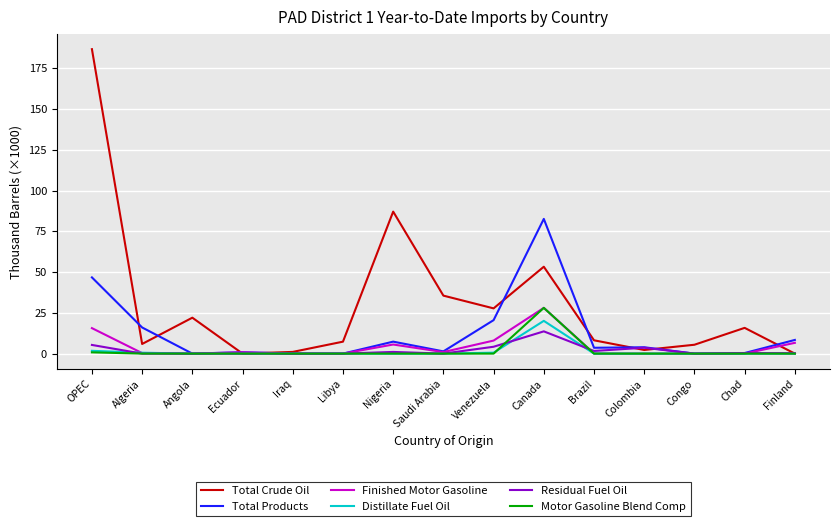

The value of Motor Gasoline Blend Comp at OPEC is 0.8. True or false?

True